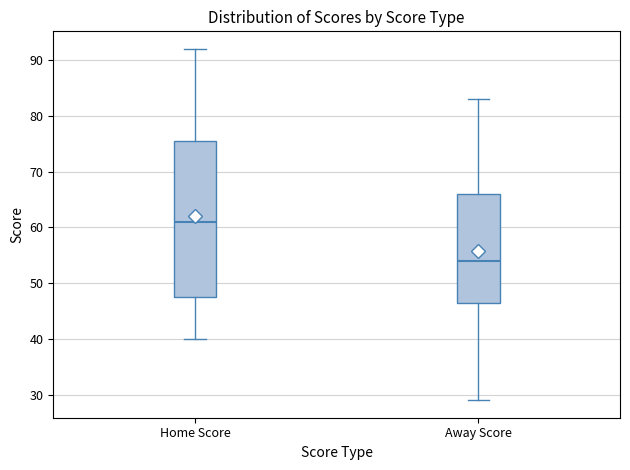

Comparing the boxes themselves (not the whiskers), which one is the tallest?

Home Score